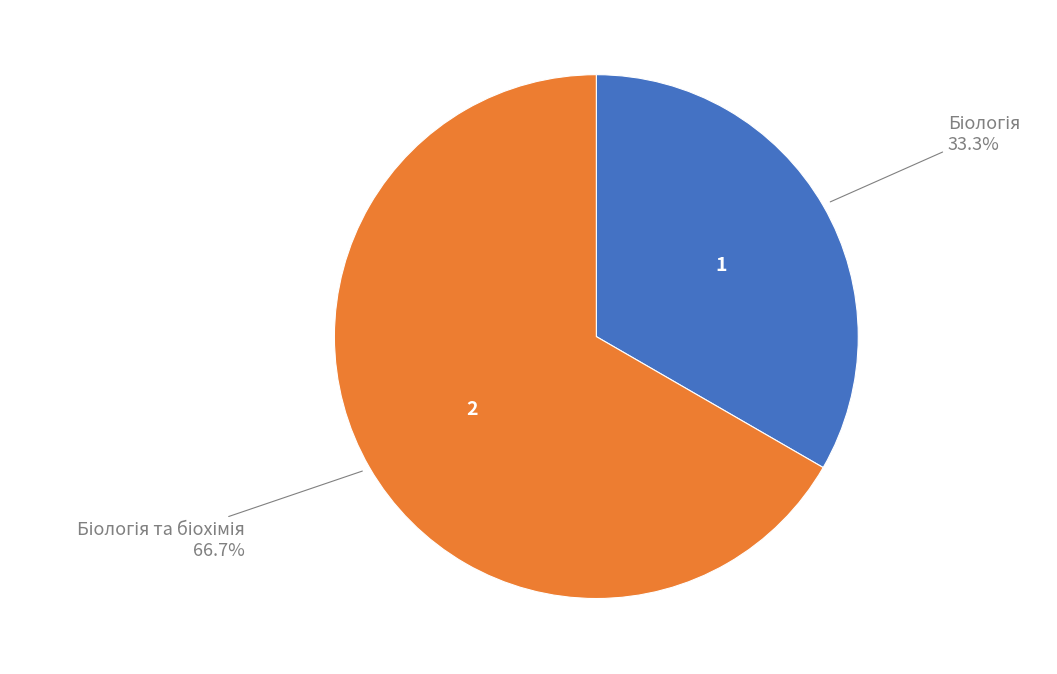

Is there a majority slice in this chart?

Yes